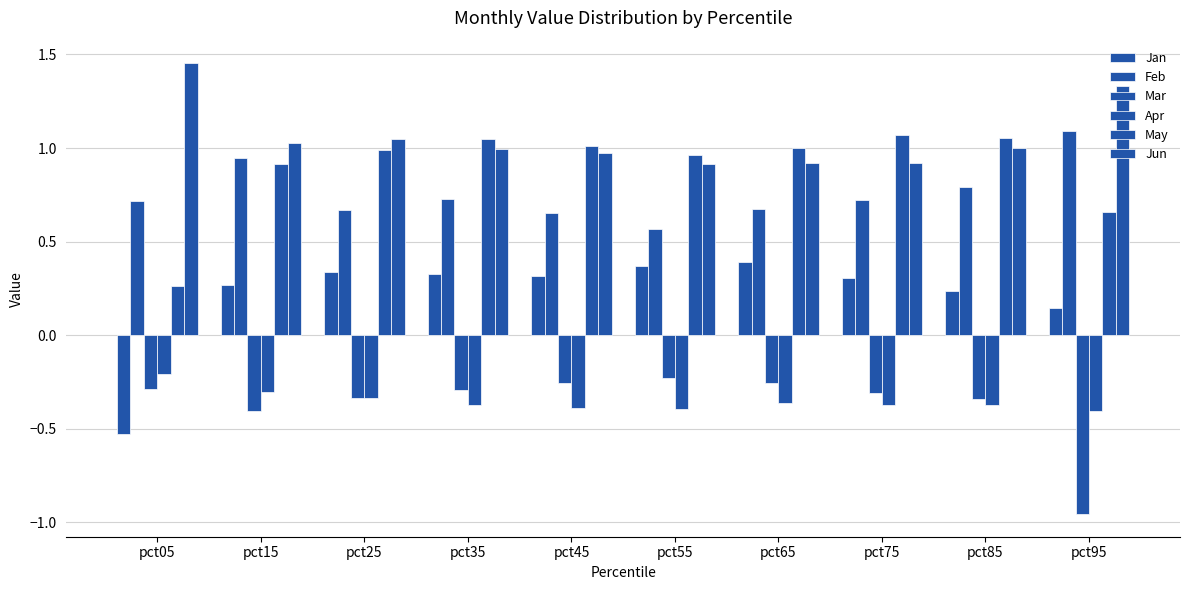

The Apr series shows -0.4 at pct35. True or false?

True